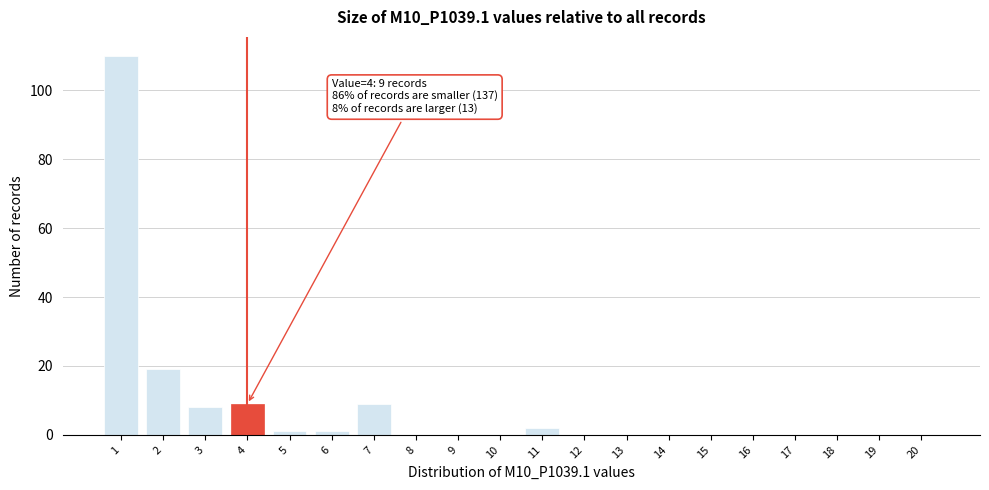

Reading left to right, transcribe all the data shown in this chart.

1=110	2=19	3=8	4=9	5=1	6=1	7=9	8=0	9=0	10=0	11=2	12=0	13=0	14=0	15=0	16=0	17=0	18=0	19=0	20=0